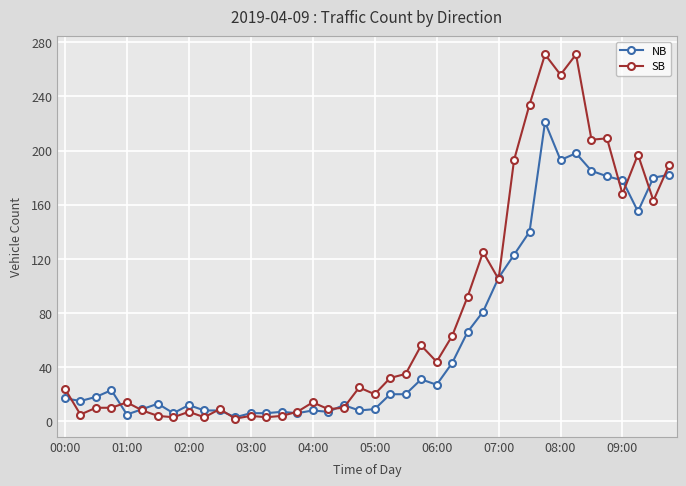

True or false: NB has more than 0 interior local peaks.

True